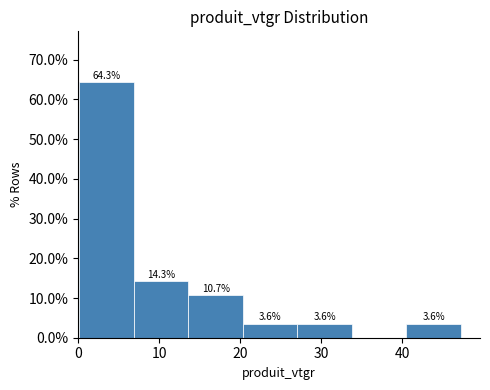

Which range on the x-axis has the tallest bar?

0 to 7